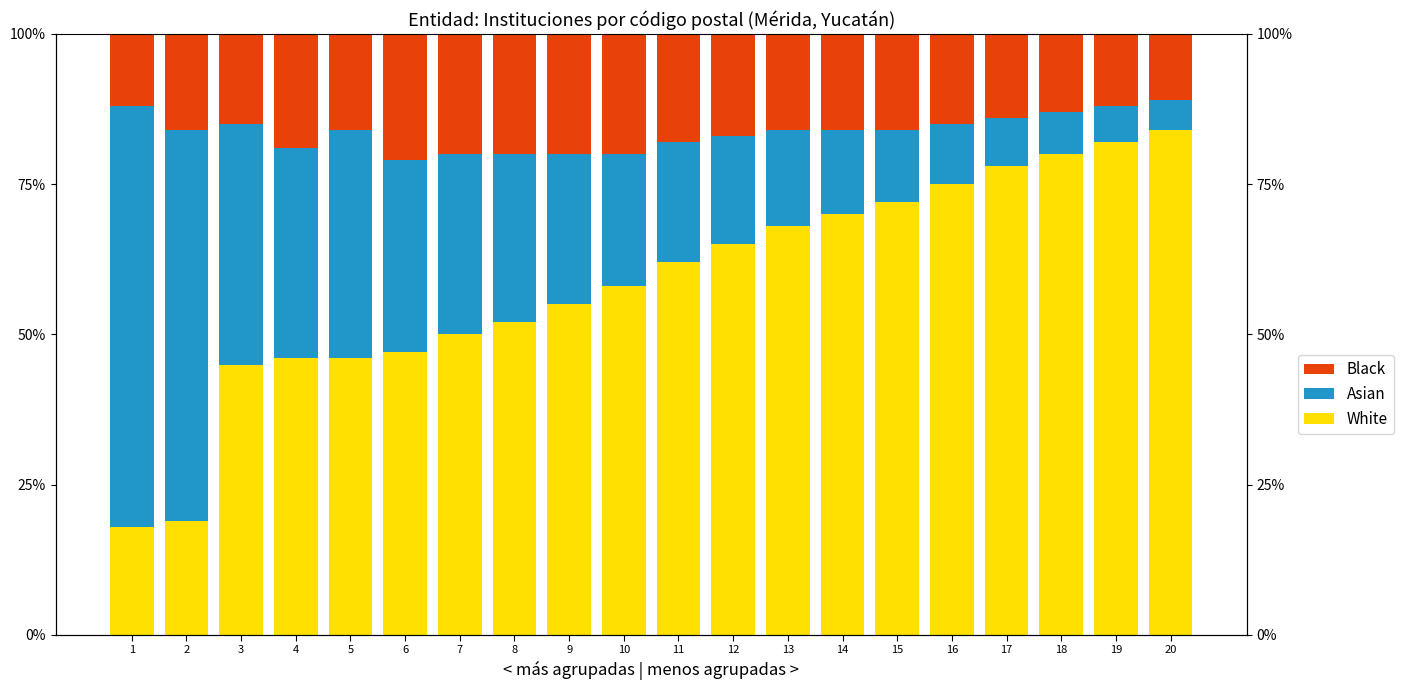

What is the value of the Black bar at the 17th from the left?

14.0